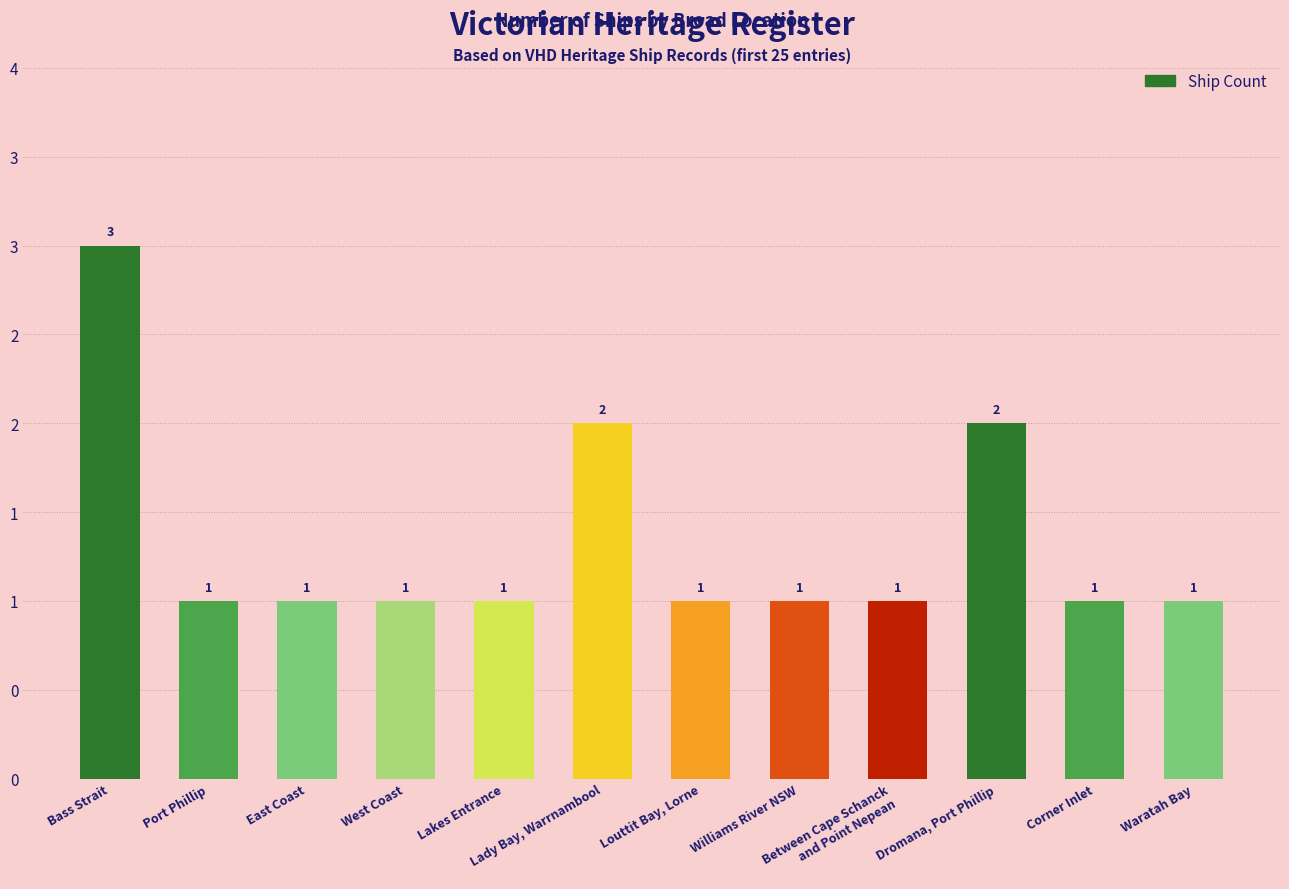

Approximately how many times larger is the value at West Coast compared to Lady Bay, Warrnambool?

0.5